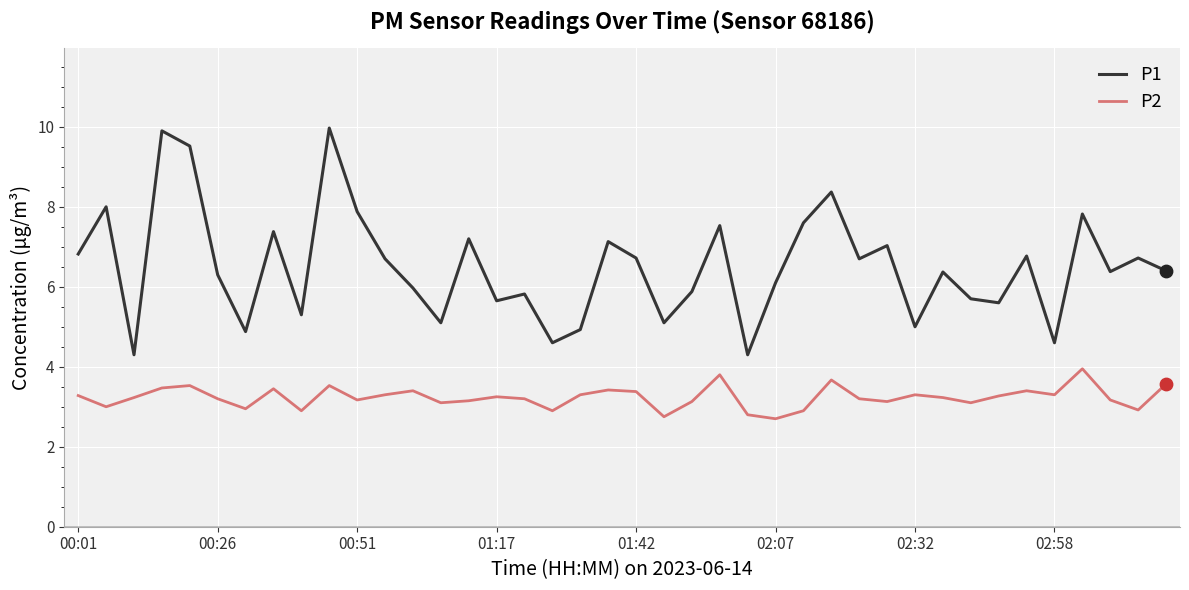

Which series has the widest spread of values?

P1